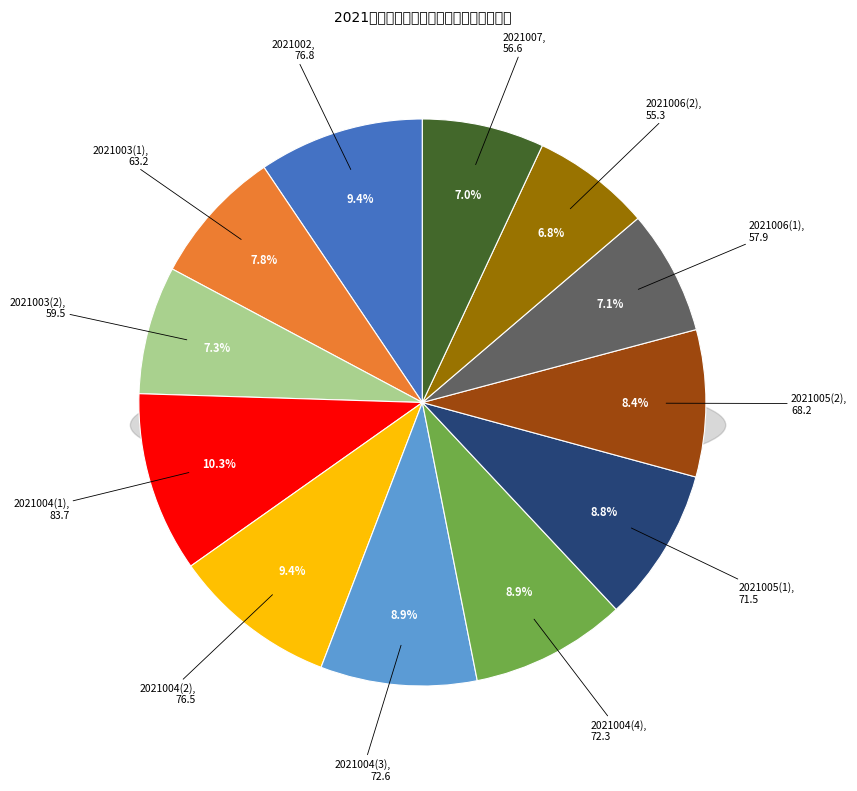

Count the number of slices in the pie.

12